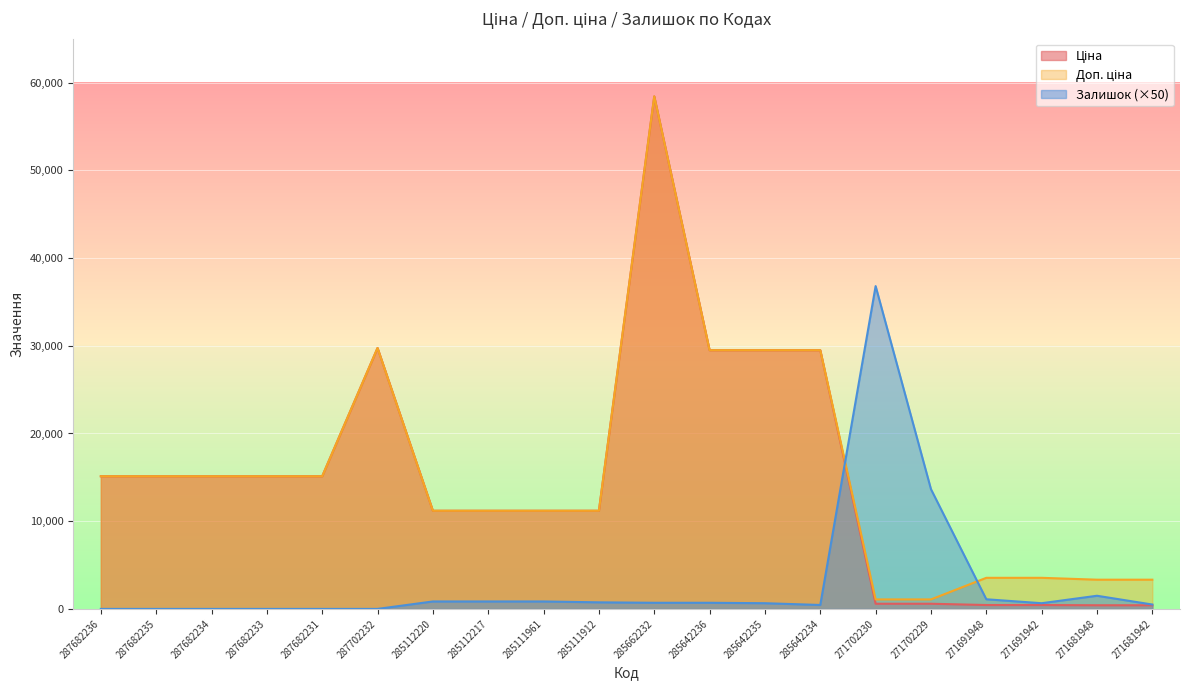

What is the total value across all series at 285112220?

23226.3